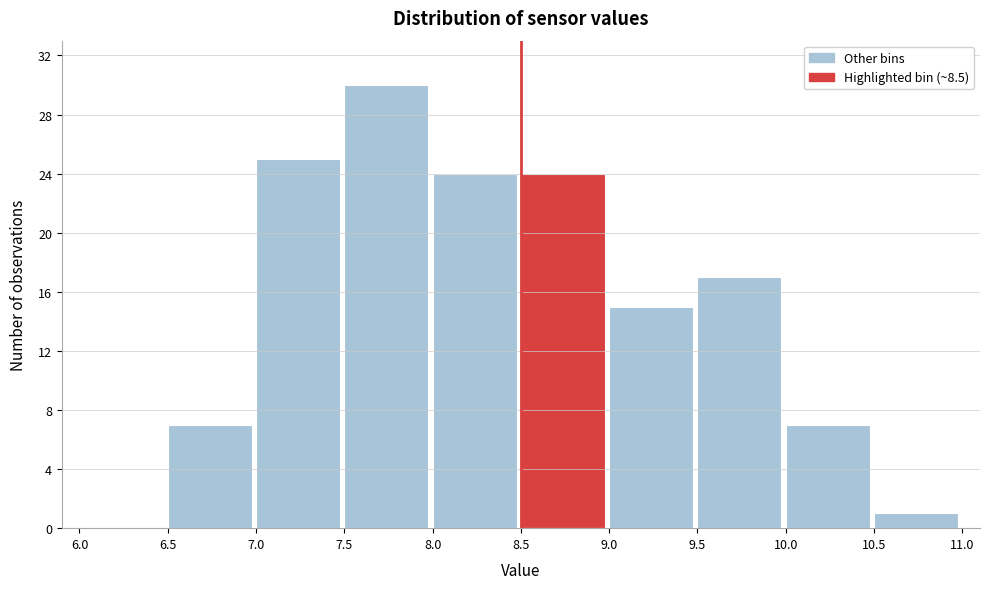

Reading left to right, list every bar in this chart as the range it spans on the x-axis followed by its height. The values are not printed on the chart, so give them approximately, as read against the axis.

6.0 to 6.5: 0
6.5 to 7.0: 7
7.0 to 7.5: 25
7.5 to 8.0: 30
8.0 to 8.5: 24
8.5 to 9.0: 24
9.0 to 9.5: 15
9.5 to 10.0: 17
10.0 to 10.5: 7
10.5 to 11.0: 1